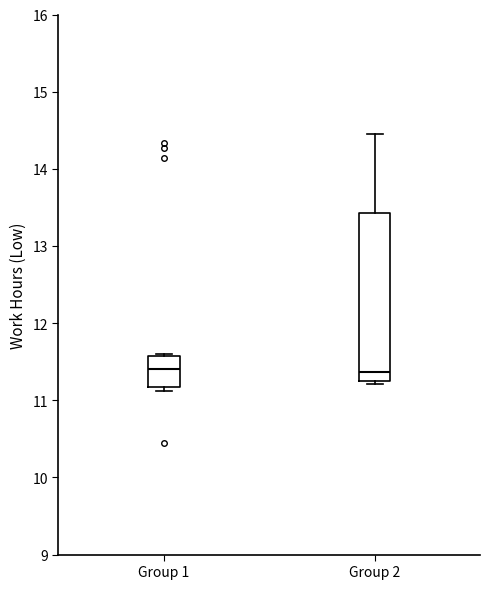

Reading left to right, transcribe this box plot: for each box, give where its median line is, the range the box spans, and where its two whiskers end, as read against the y-axis. The values are not printed on the chart, so give them approximately, as read against the axis.

Group 1: median 11.4, box 11.2 to 11.6, whiskers 11.1 to 11.6
Group 2: median 11.4, box 11.2 to 13.4, whiskers 11.2 (just below the box's lower edge) to 14.5